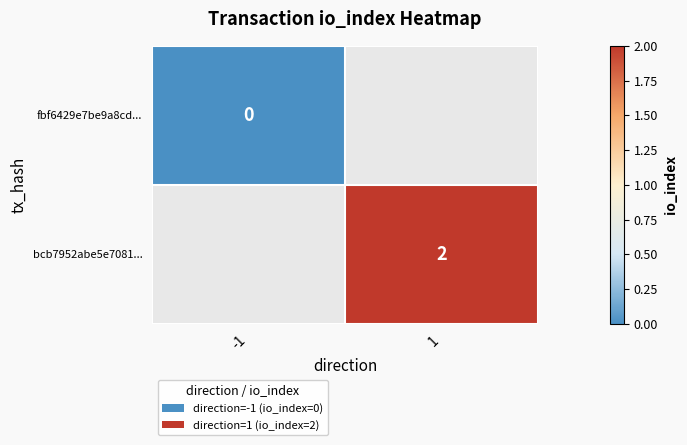

Is it true that bcb7952abe5e7081... equals 2 at 1?

True